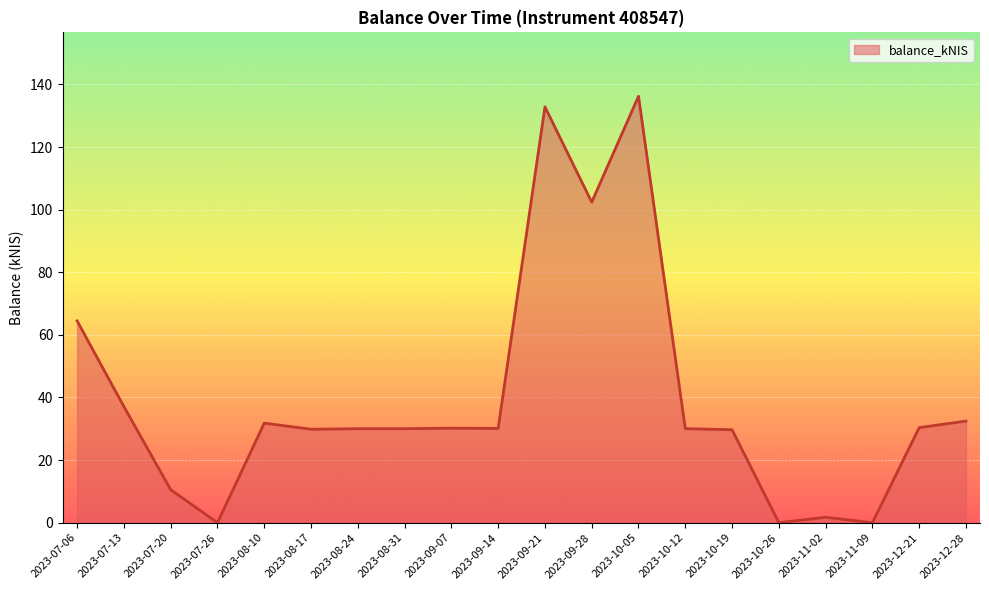

Where does the data first go above 30?

2023-07-06